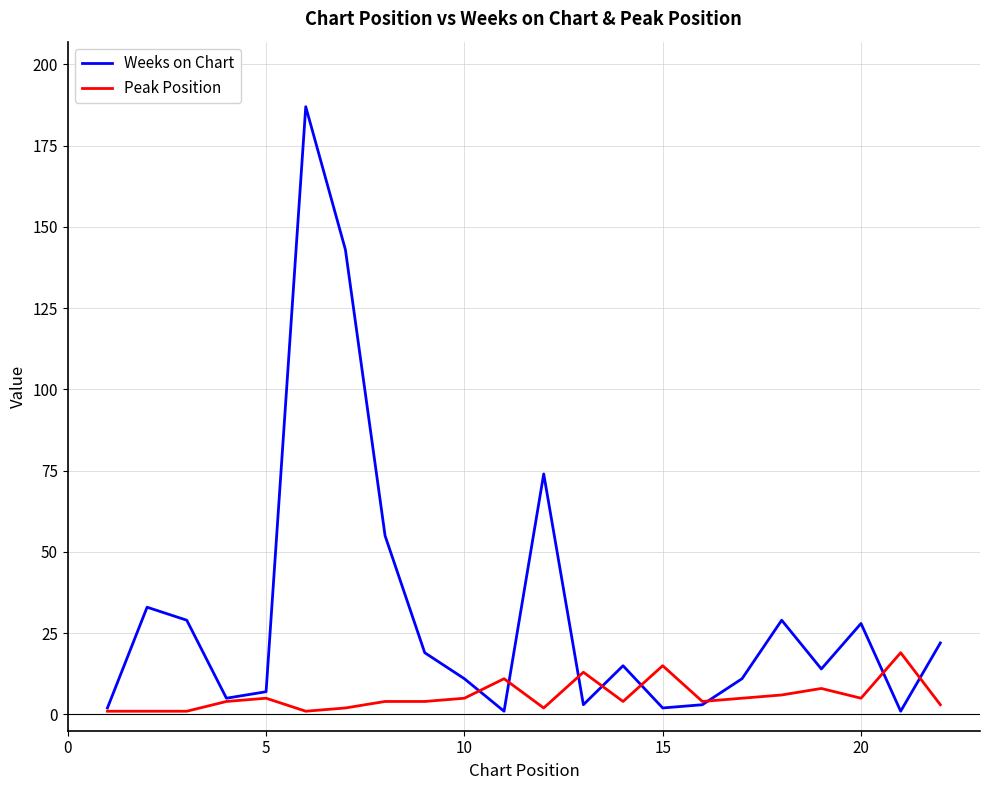

True or false: Peak Position and Weeks on Chart intersect in this chart.

True